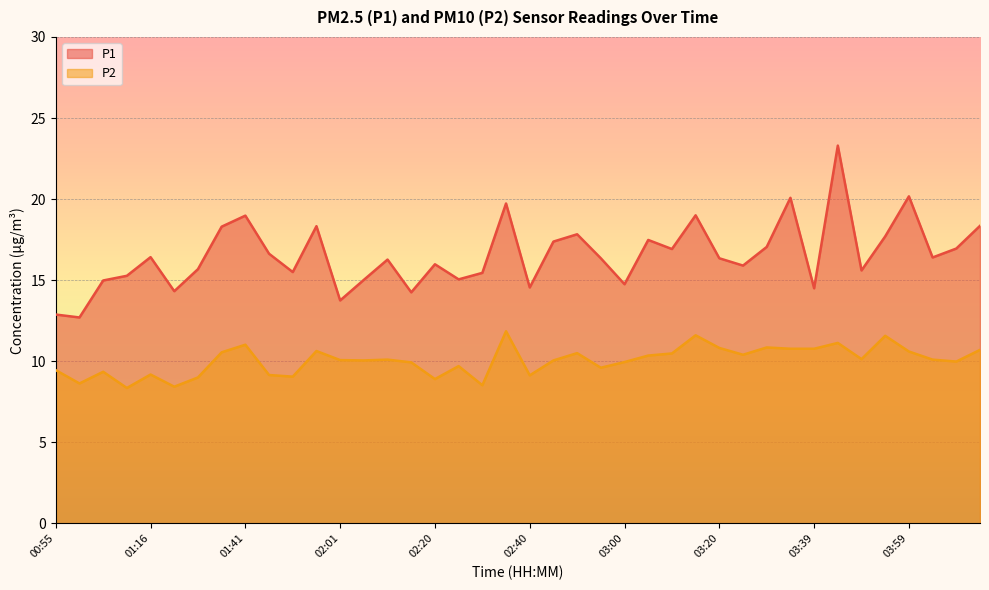

What is the spread (max minus min) of values at 03:59?

9.6